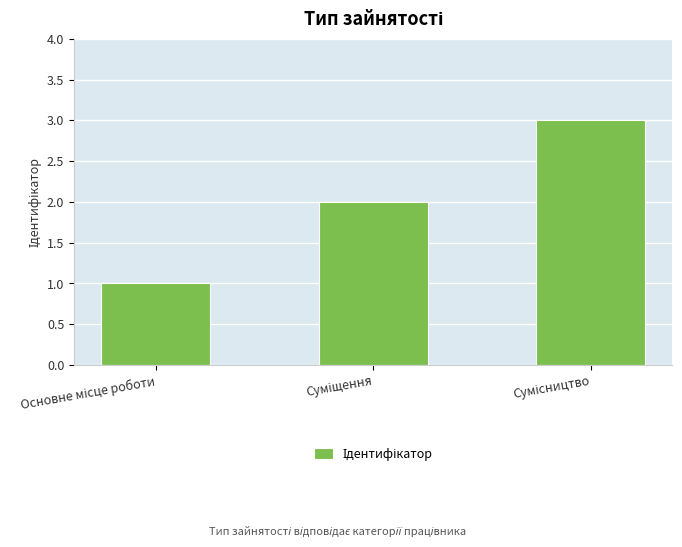

What is the greatest value displayed?

3